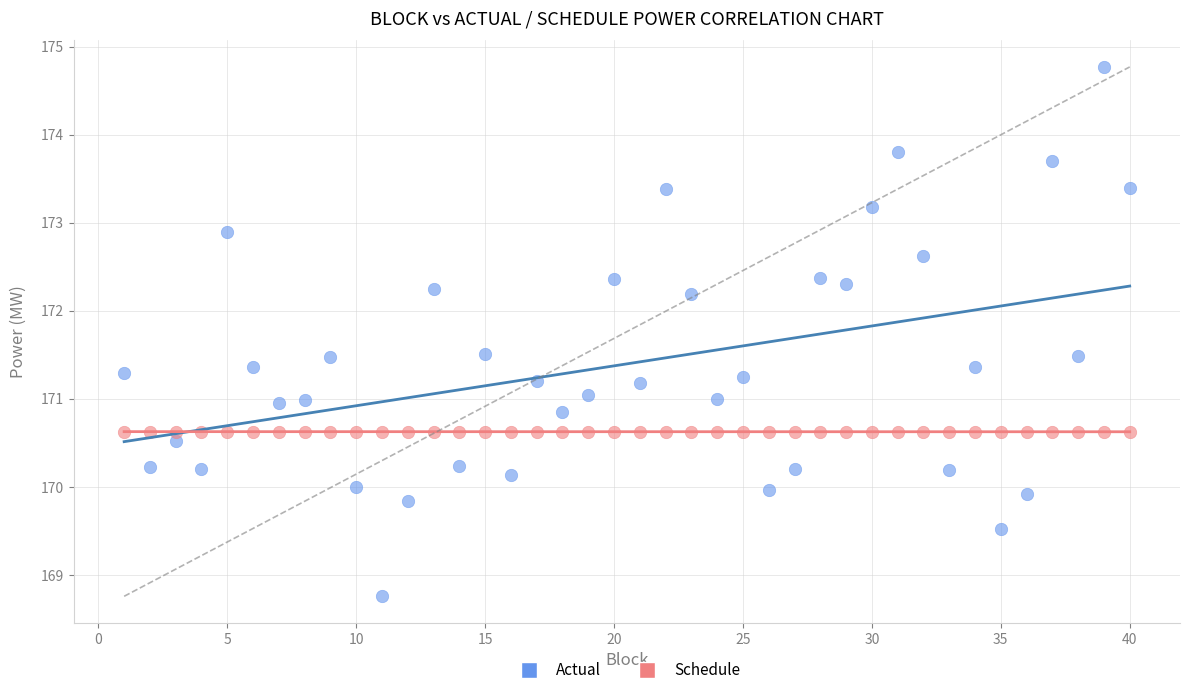

What are all the series names shown in the legend?

Actual, Schedule